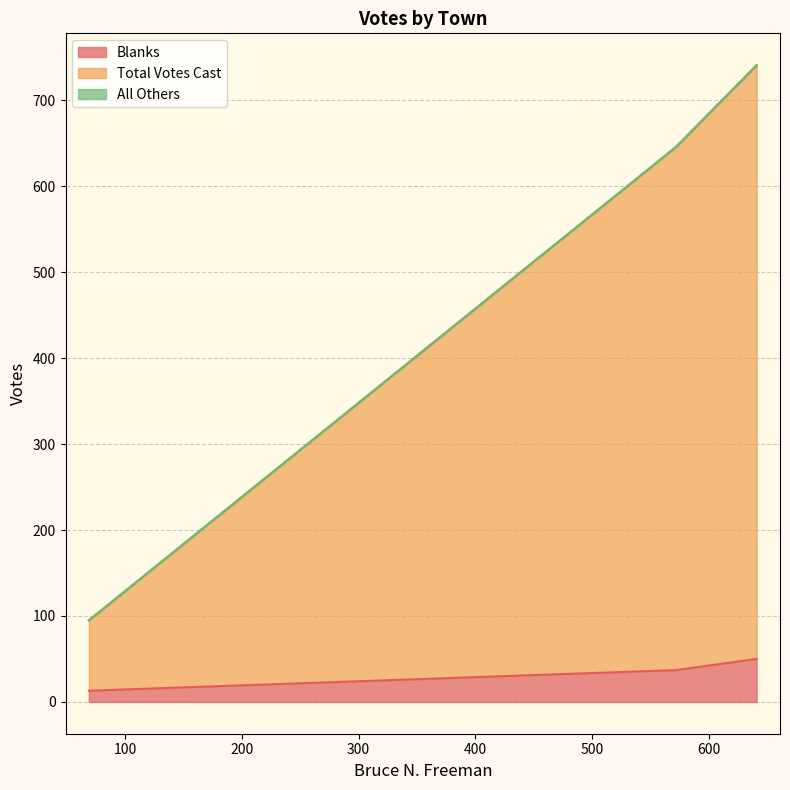

What is the maximum value for Blanks?

50